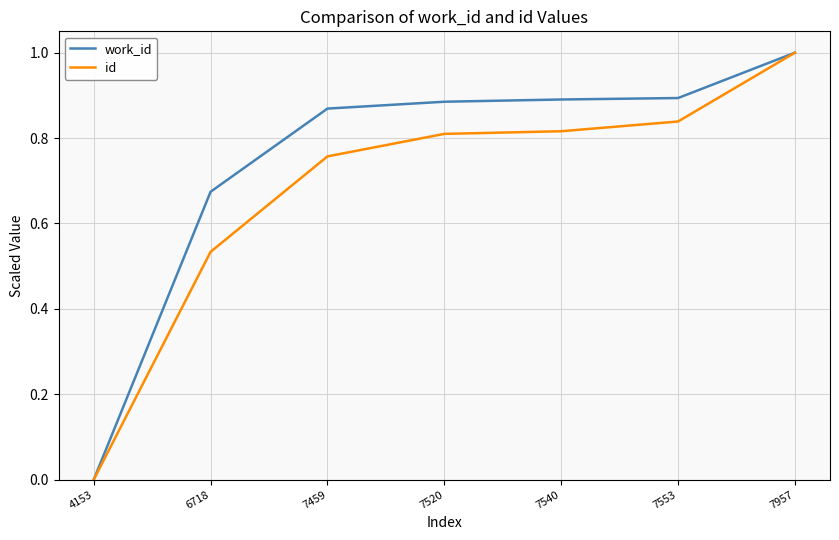

Count the number of categories in the chart.

7